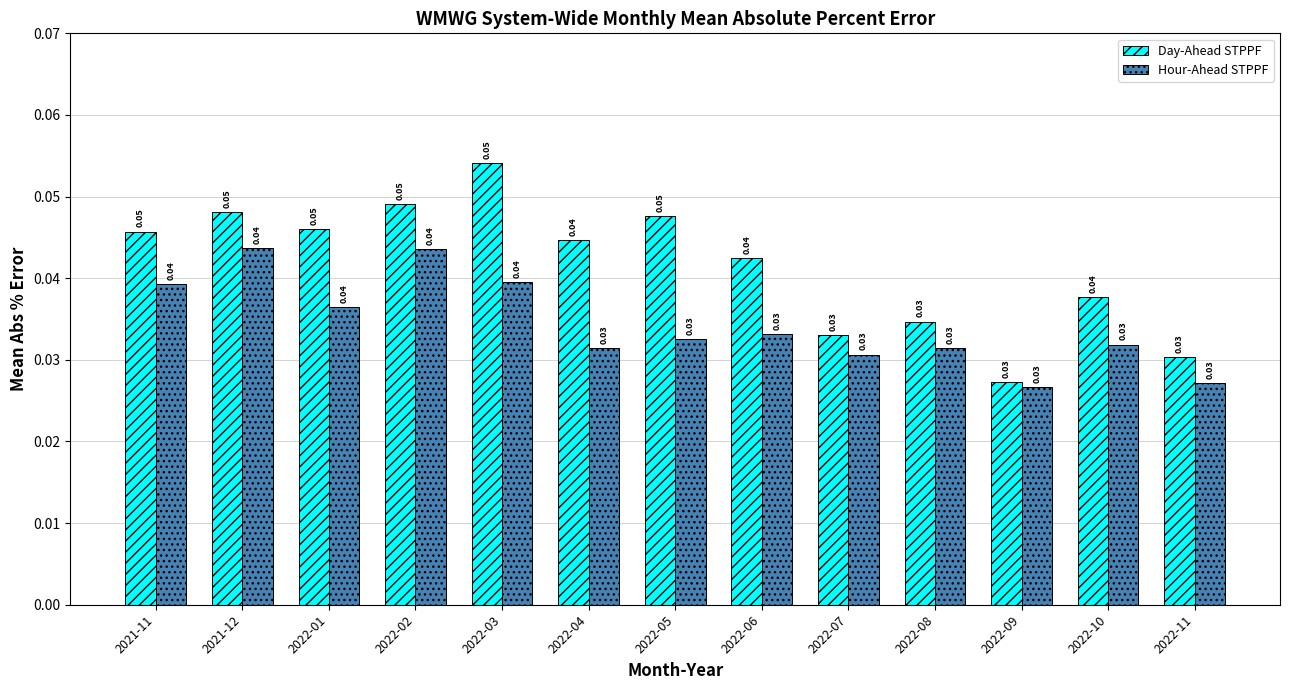

Is the value of Day-Ahead STPPF at 2021-12 greater than the value of Hour-Ahead STPPF at 2022-07?

Yes